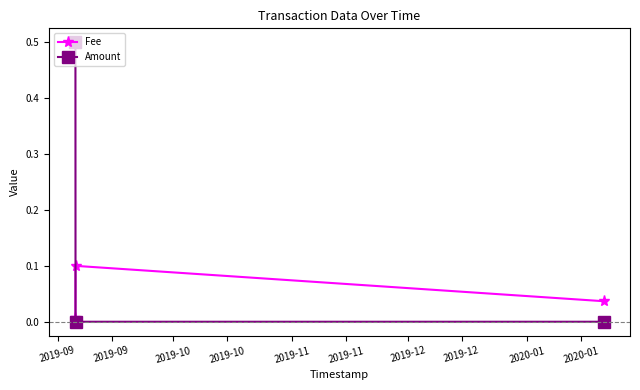

What is the greatest value displayed?

0.5